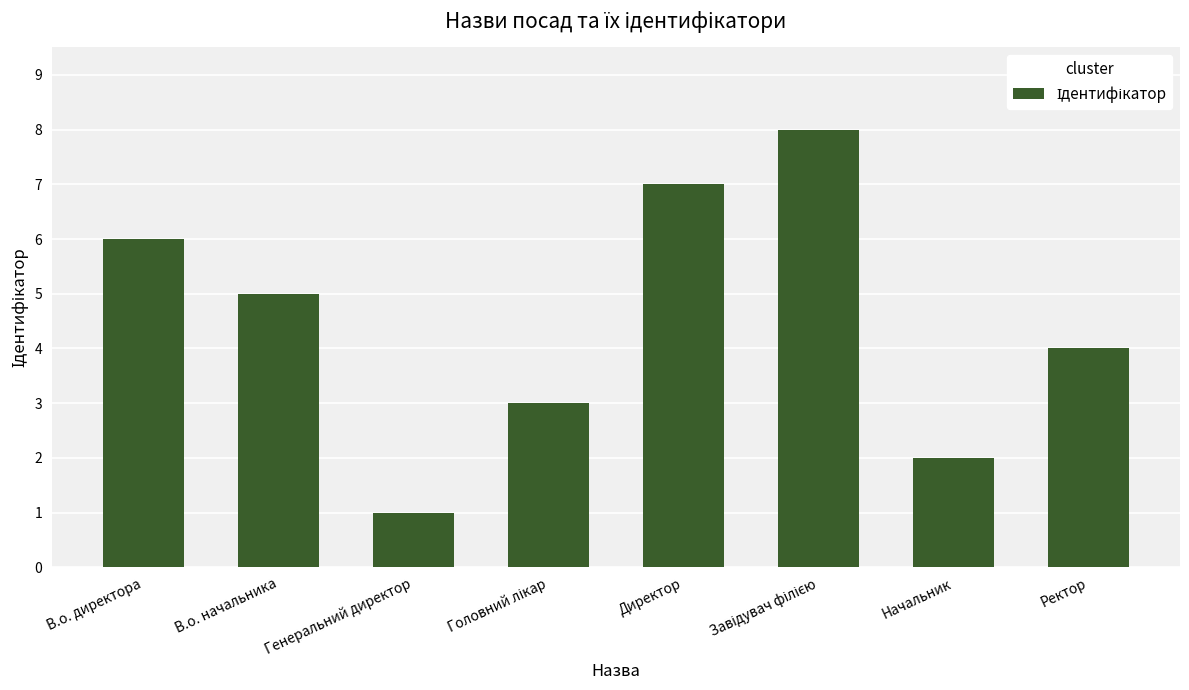

Approximately how many times larger is the value at Начальник compared to В.о. директора?

0.3